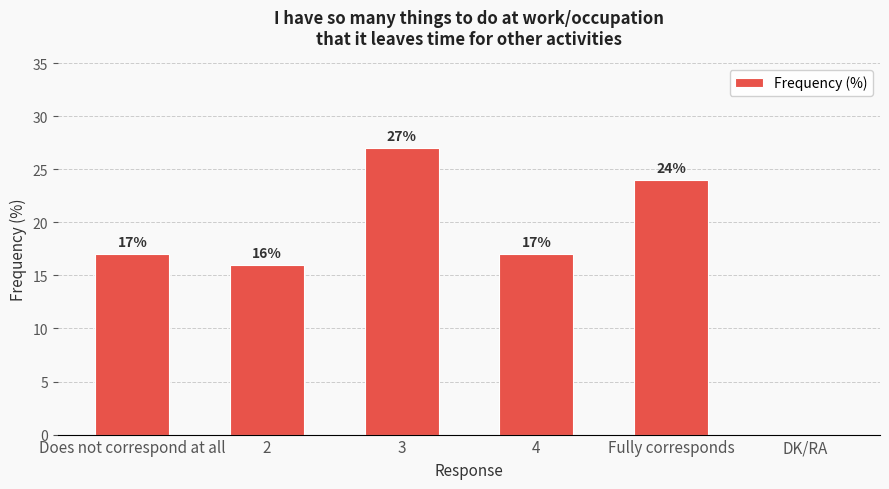

What is the difference between the values at 2 and Fully corresponds?

8